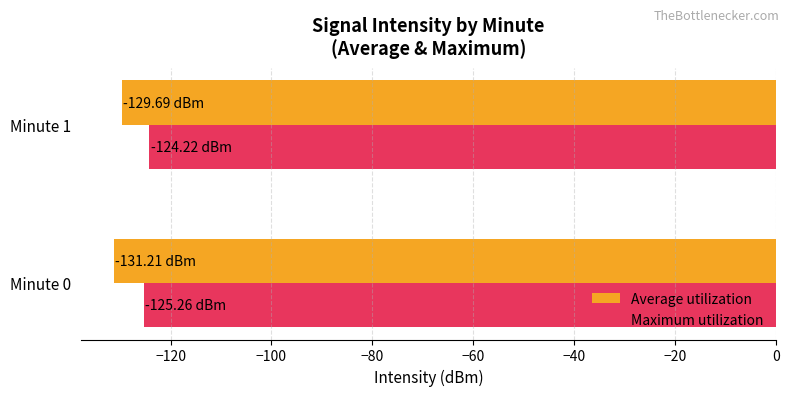

What is the difference between the maximum and minimum values in the Maximum utilization series?

1.0